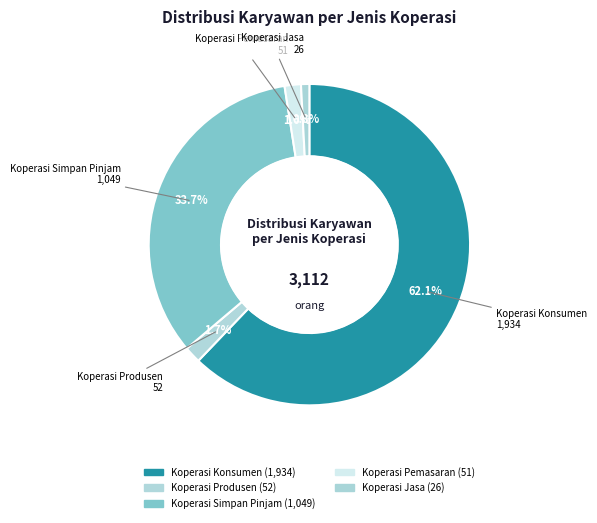

To the nearest percent, what is the difference between the Koperasi Konsumen and Koperasi Simpan Pinjam slice percentages?

28%